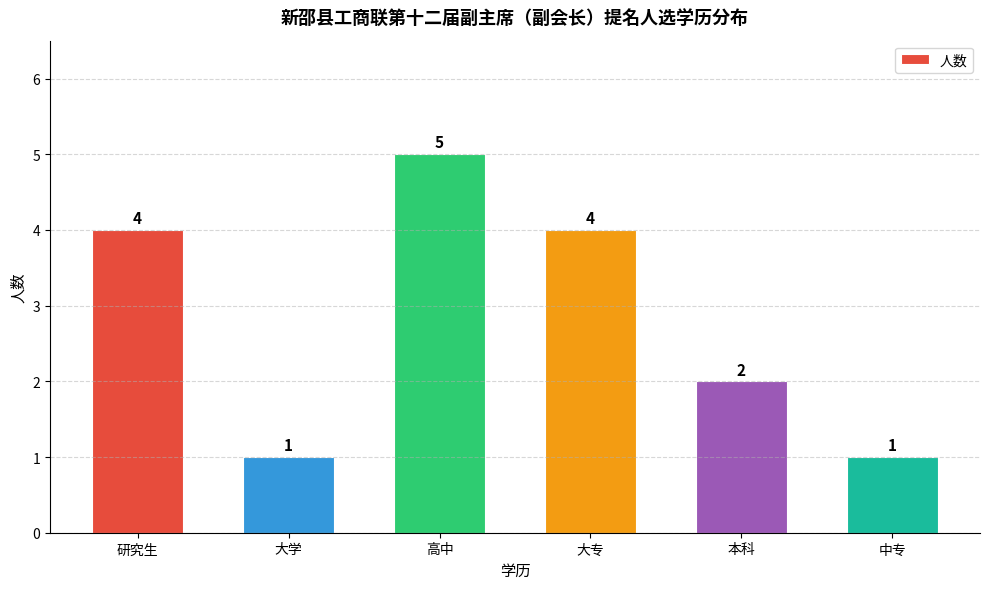

Reading left to right, extract all data points from this chart.

4	1	5	4	2	1